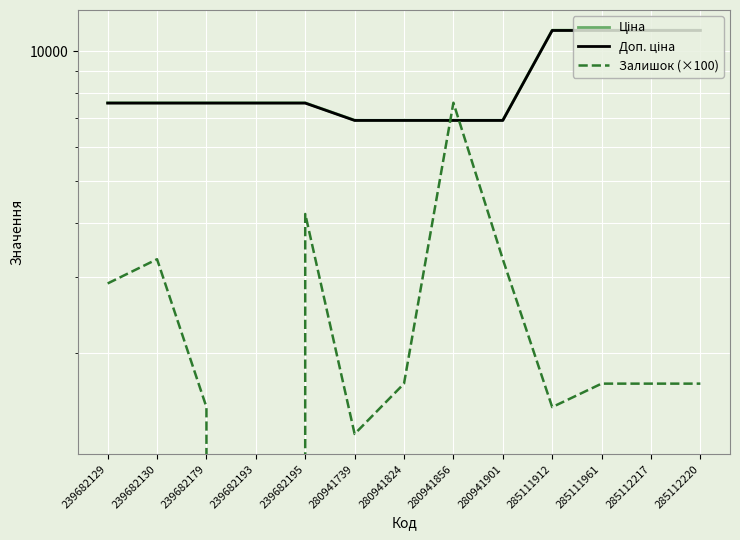

What is the value of the Ціна point at the 10th from the left?

11188.2